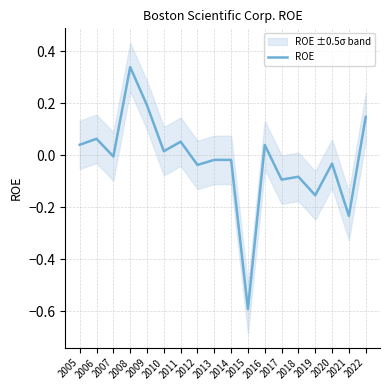

What is the greatest value displayed?

0.3